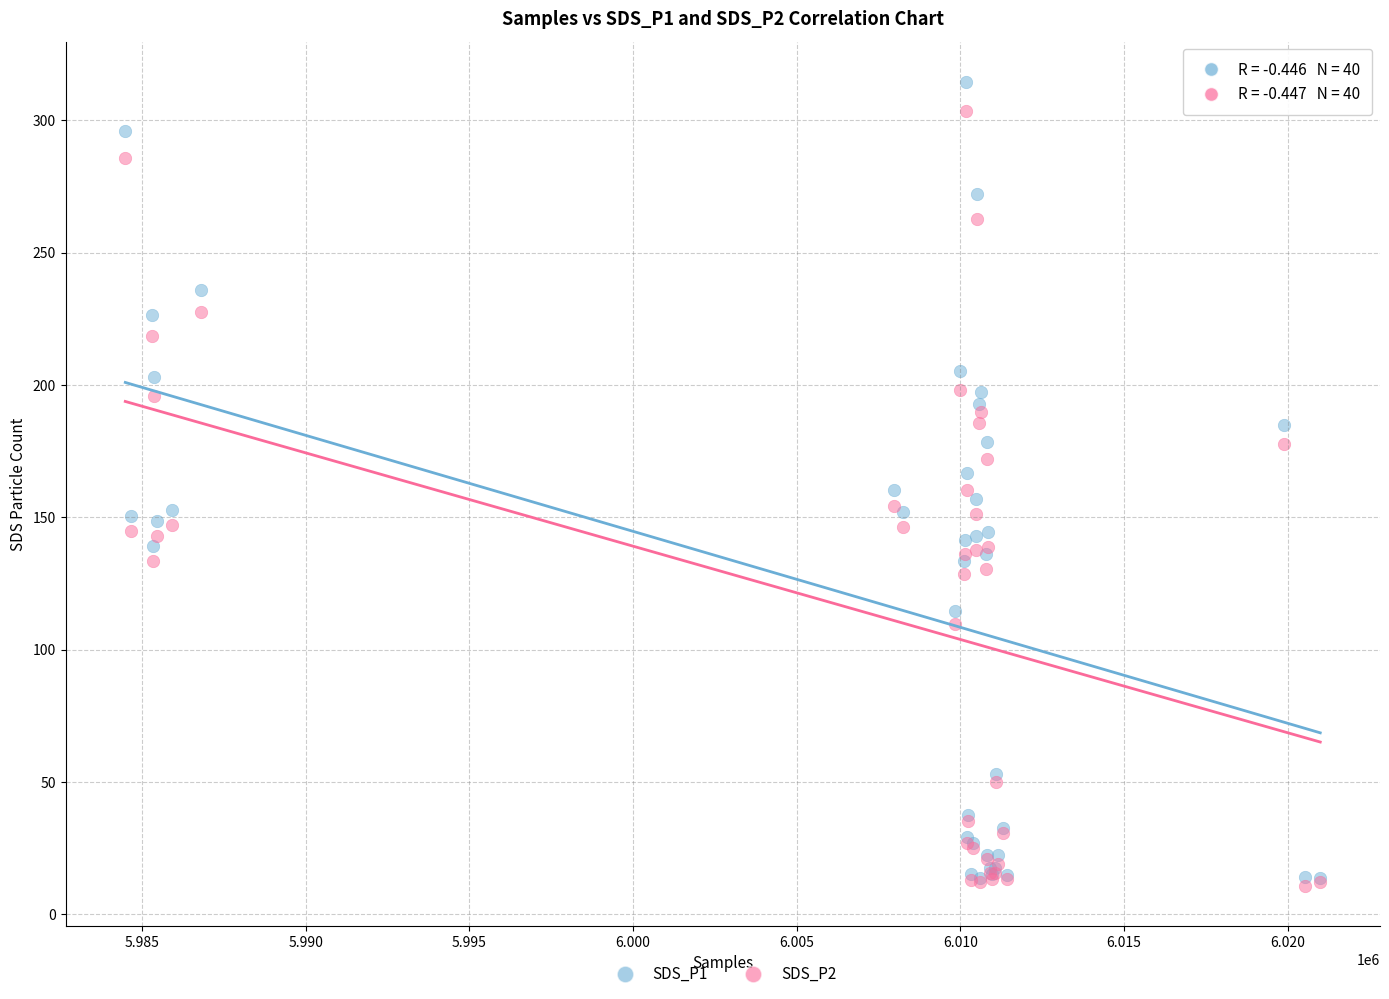

Which series contains the highest Y value?

SDS_P1